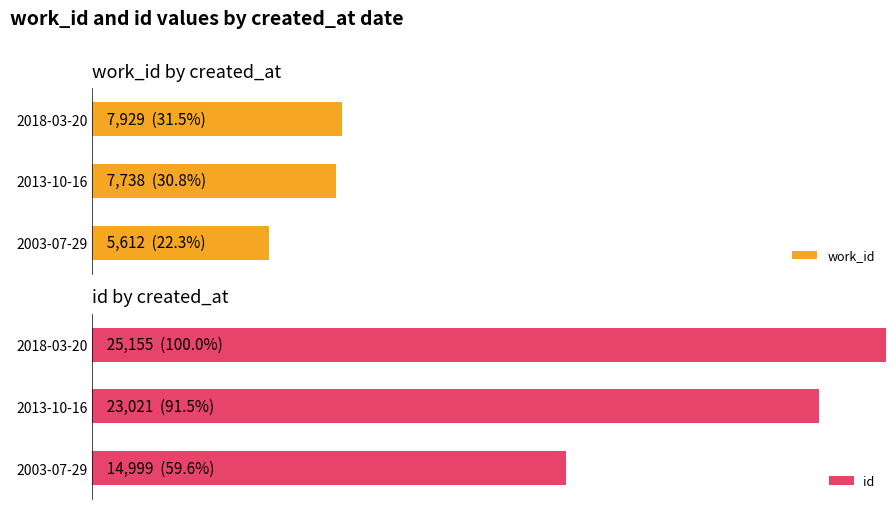

Is it true that work_id equals 54.1 at 2013-10-16?

False